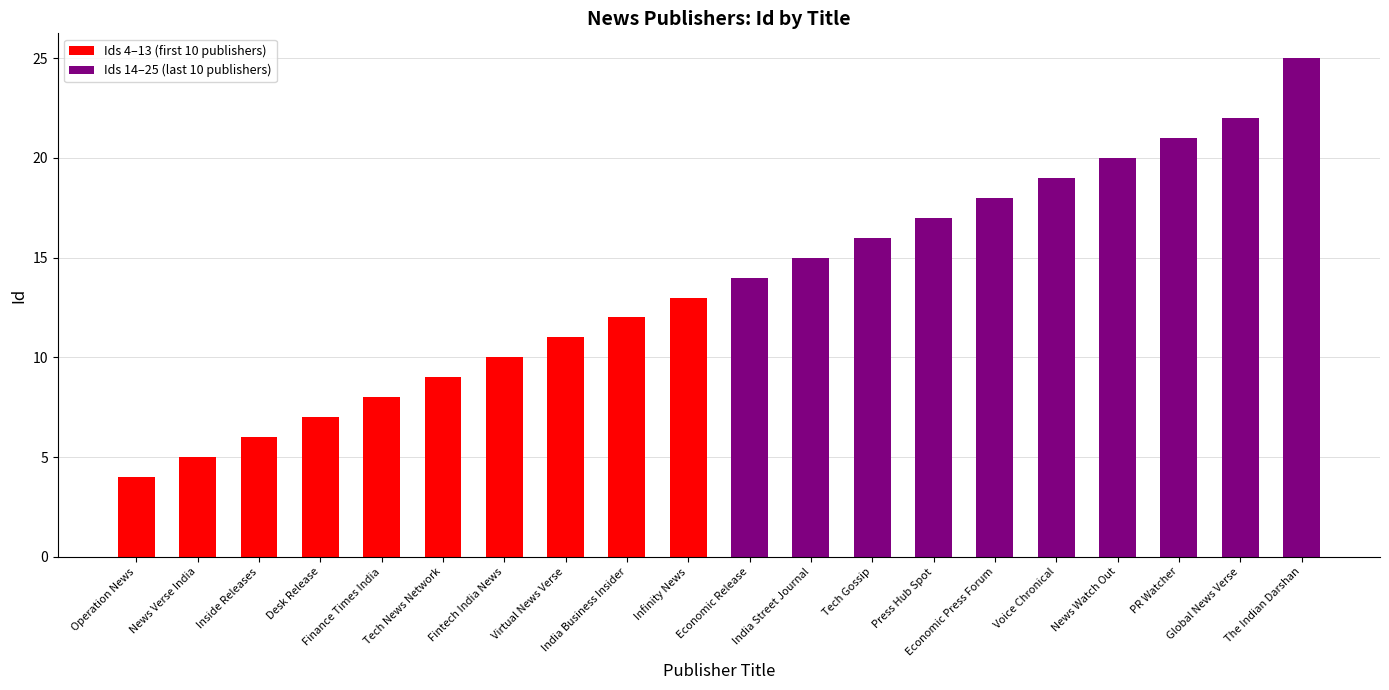

What is the greatest value displayed?

25